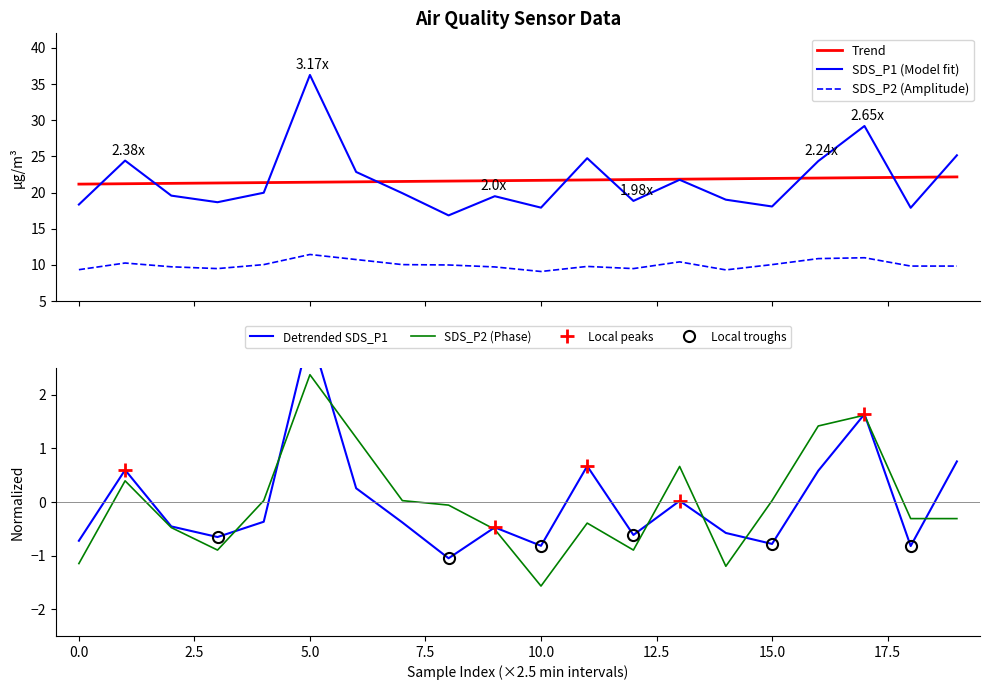

How many data points does each series have?

20